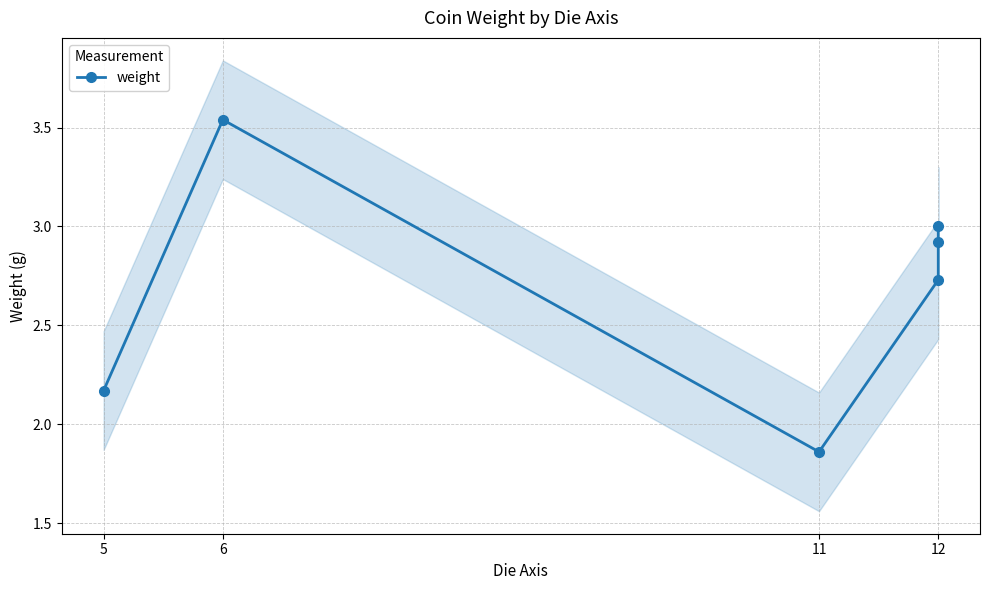

Is it true that the value at 12 is 4.8?

False